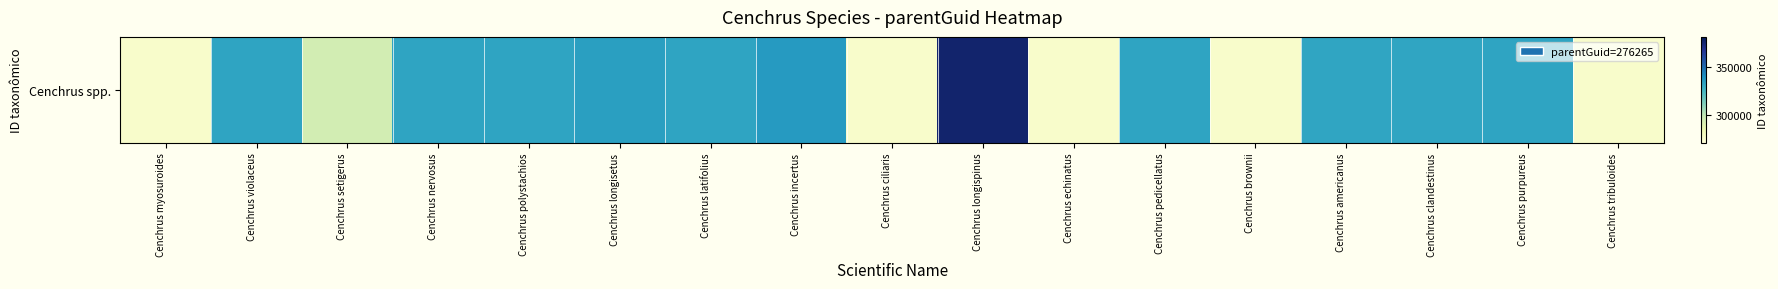

Reading left to right, extract all data points from this chart.

276273	333134	294850	333244	333042	334925	333184	336517	276218	376788	276270	333012	276268	332921	332971	333076	276278